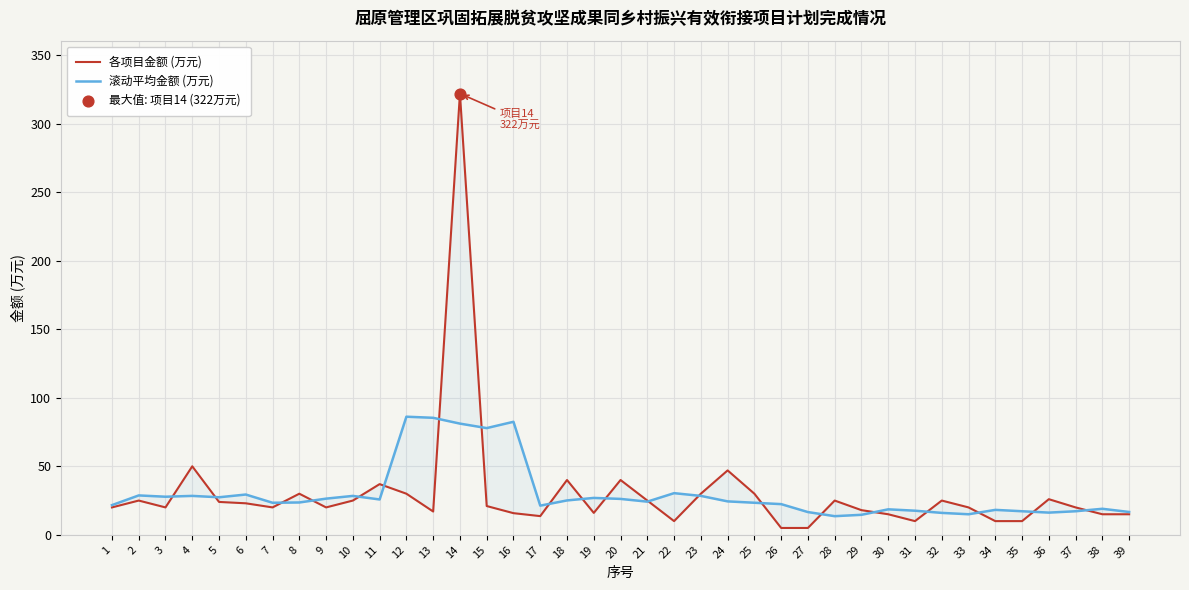

Is the value of 各项目金额 (万元) at 8 greater than the value of 滚动平均金额 (万元) at 18?

Yes